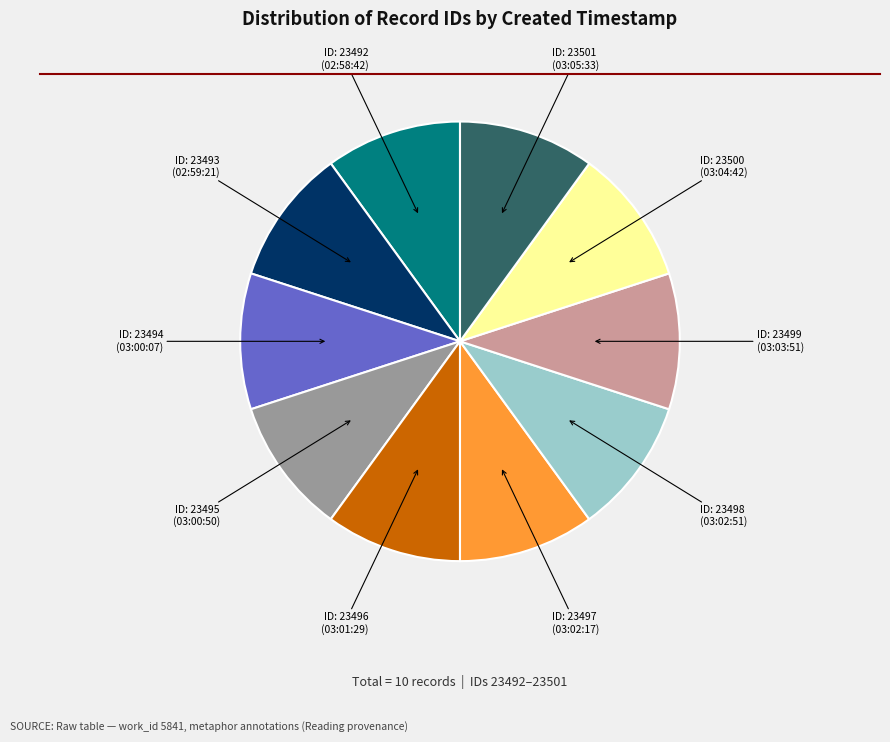

Does any single category account for the majority?

No